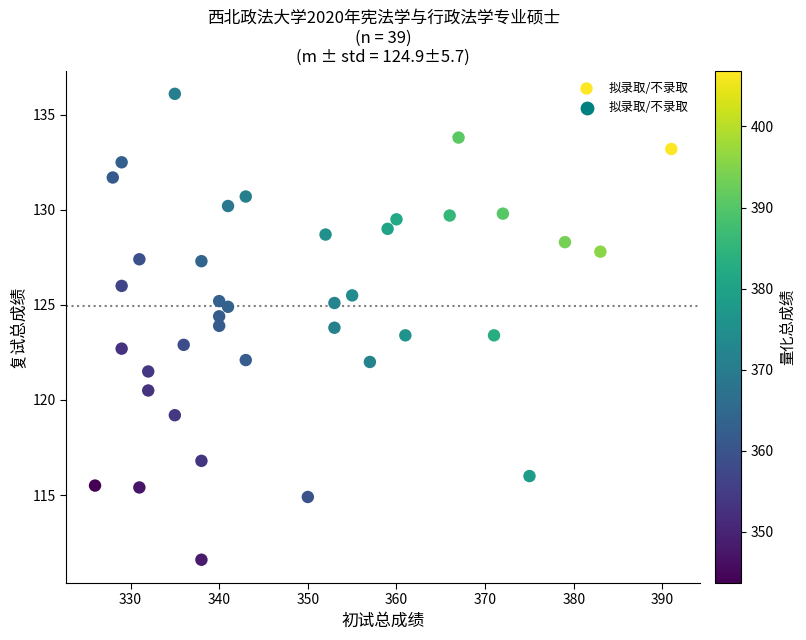

What is the range of X values (max minus min)?

65.0